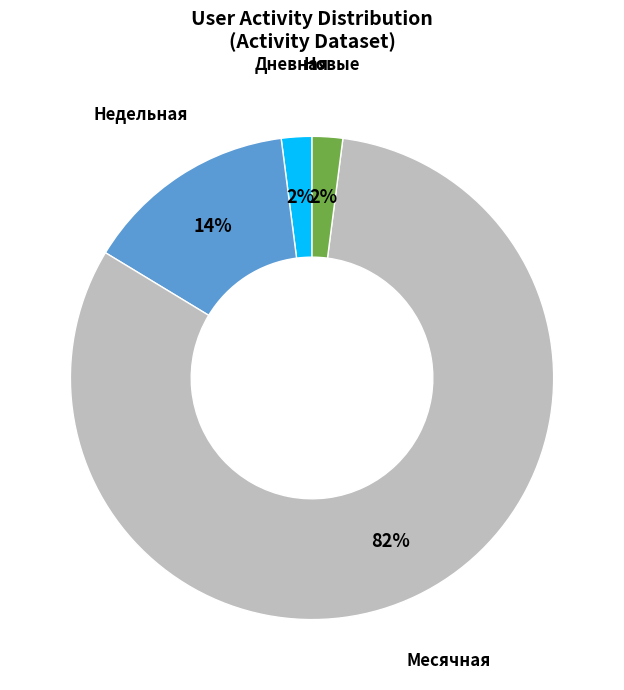

To the nearest percent, what is the average slice percentage?

25%